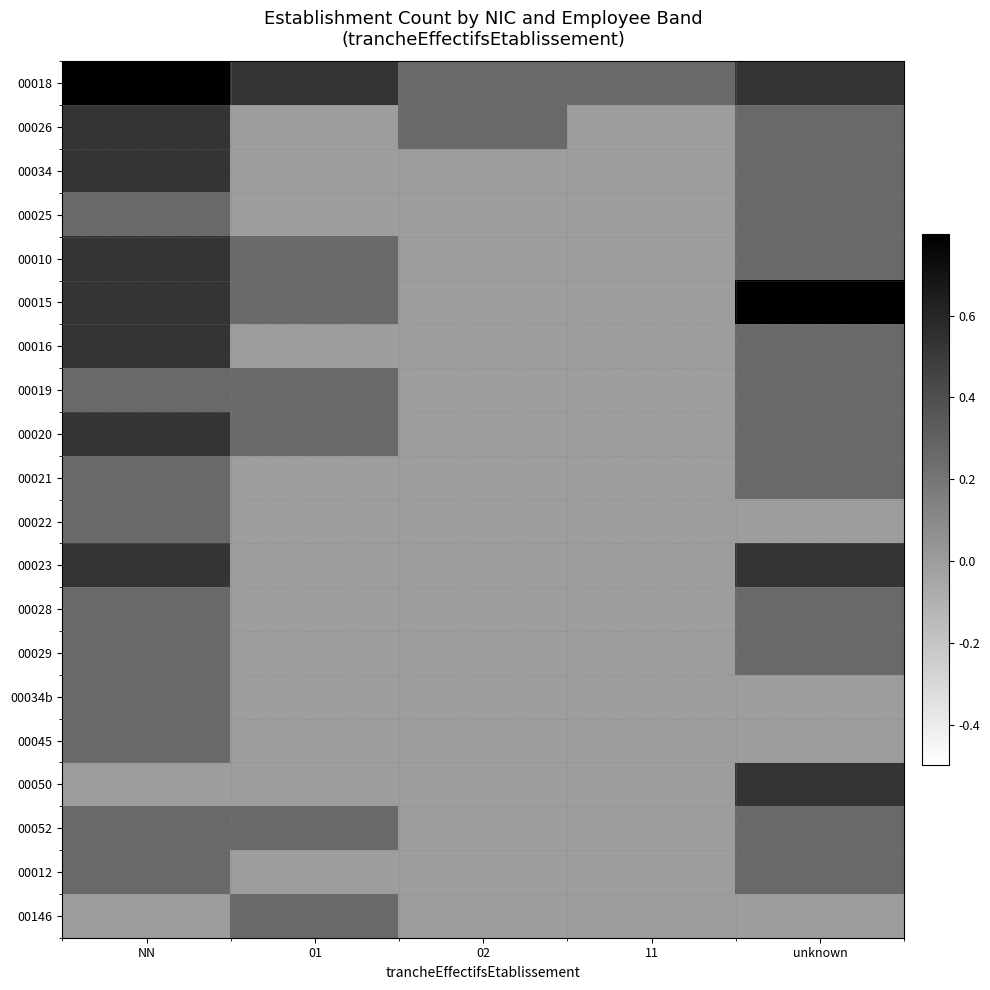

At which category is the sum across all series the highest?

NN